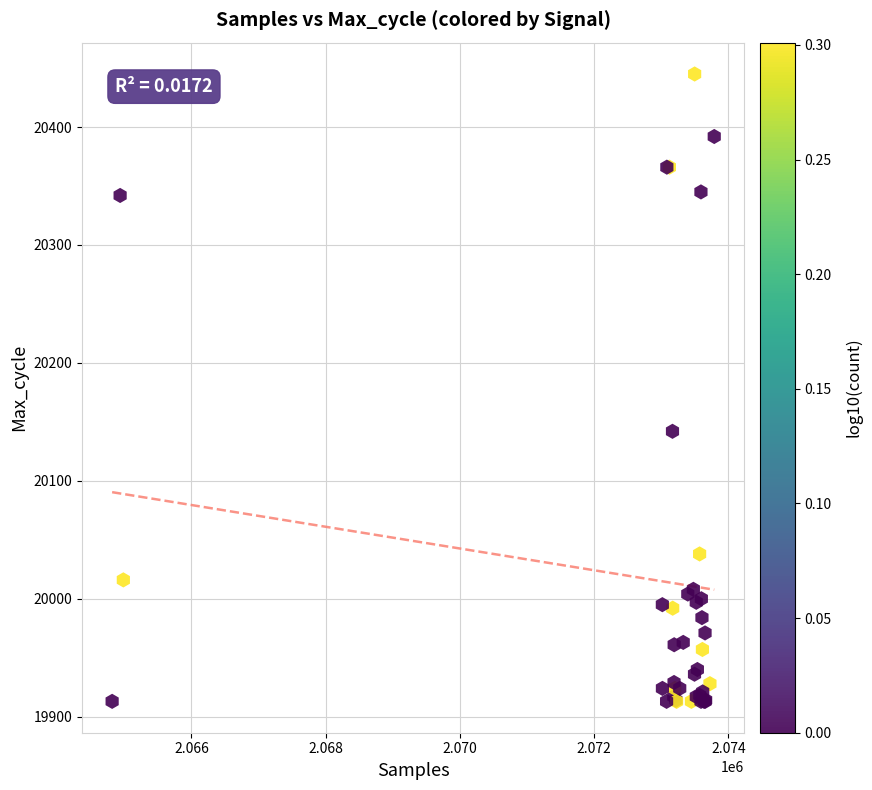

What Y value in the scatter plot is closest to 20179?

20142